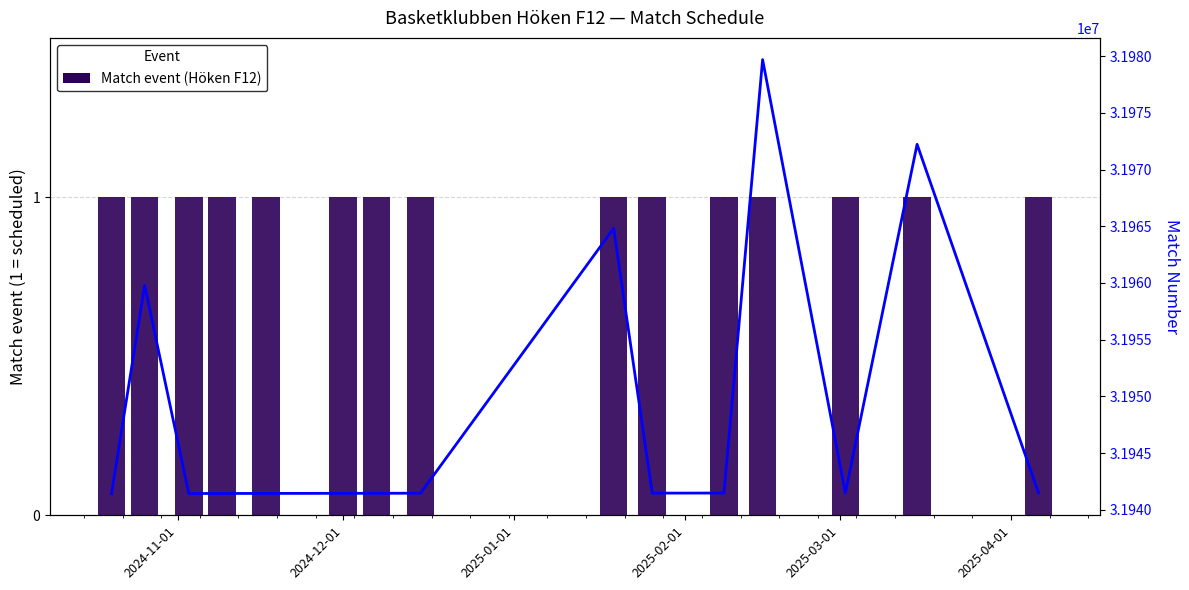

How many bars are there in each group?

2